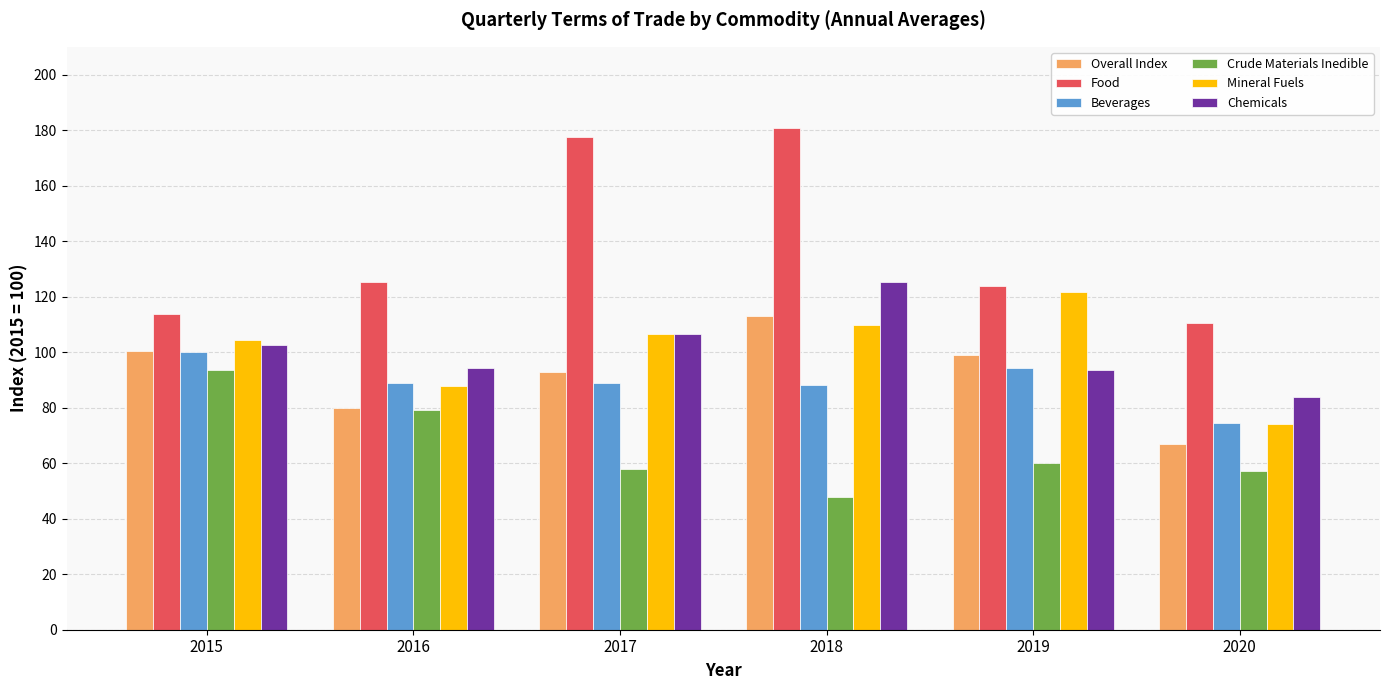

What value does the Beverages series have at 2019?

94.4